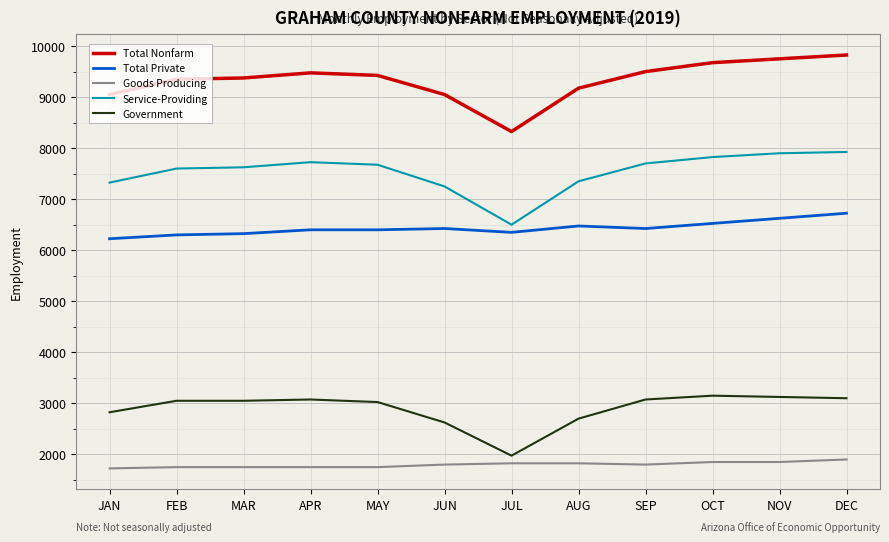

What is the total value across all series at APR?

28425